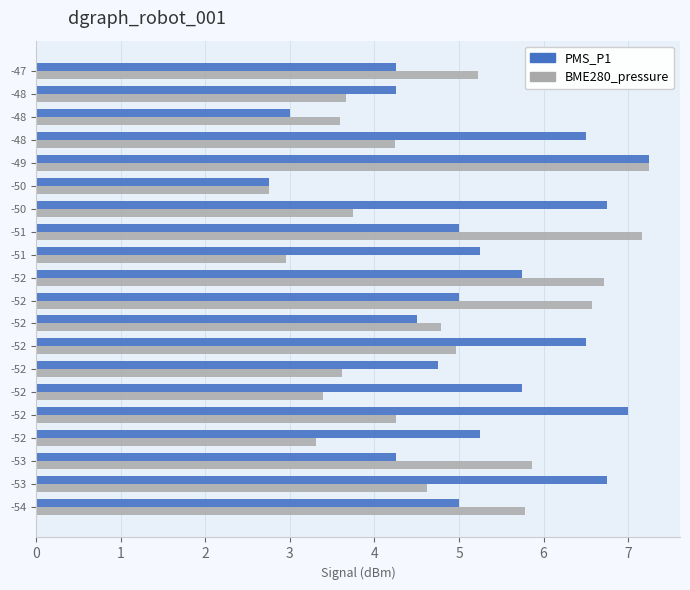

The PMS_P1 series shows 2.1 at -52. True or false?

False